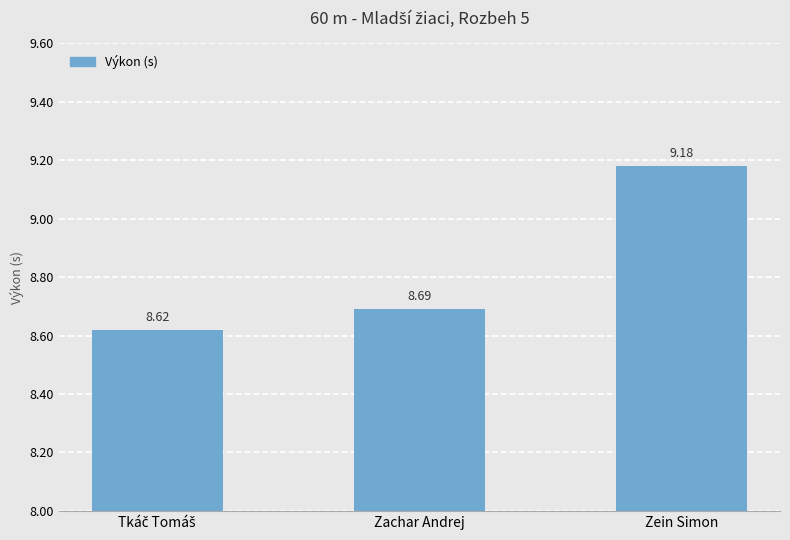

Reading right to left, transcribe all the data shown in this chart.

9.2	8.7	8.6